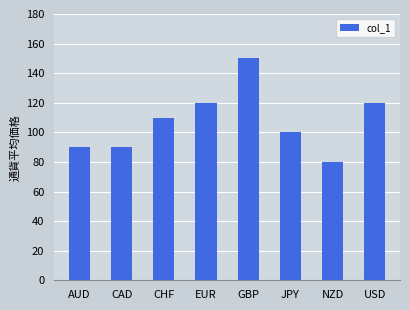

How many values are between 90 and 120?

6